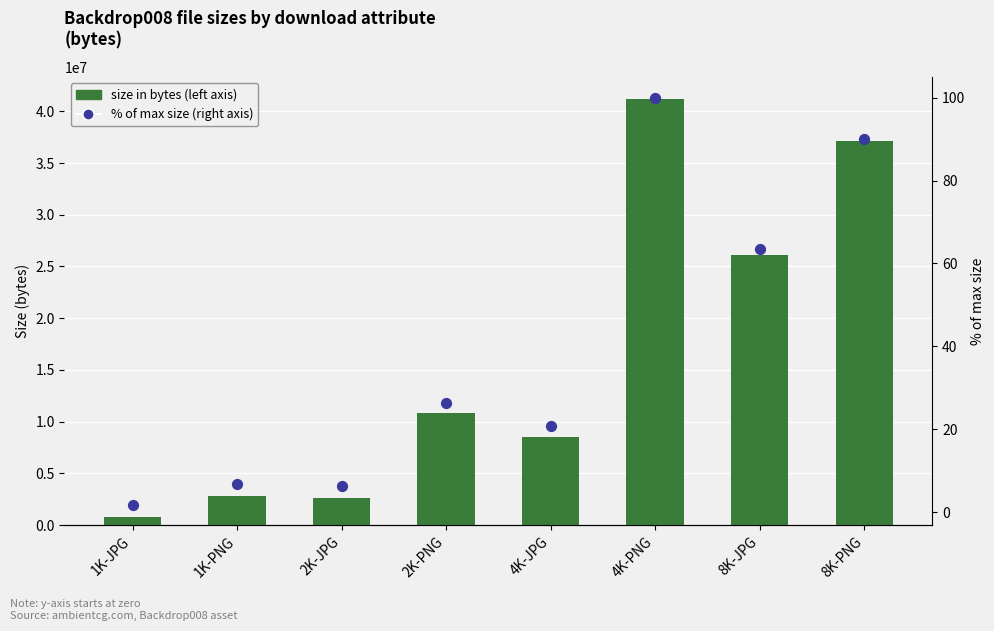

What are all the series names shown in the legend?

size in bytes (left axis), % of max size (right axis)